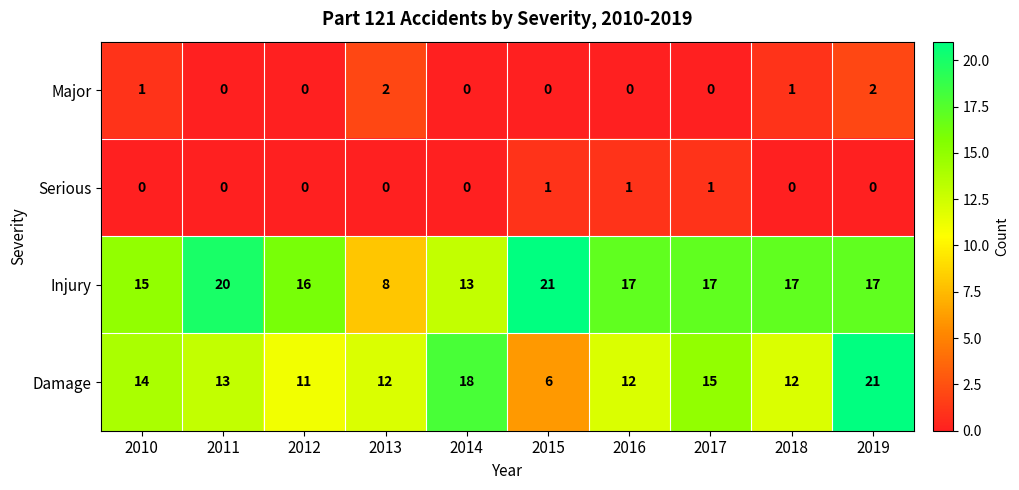

What is the total value across all series at 2013?

22